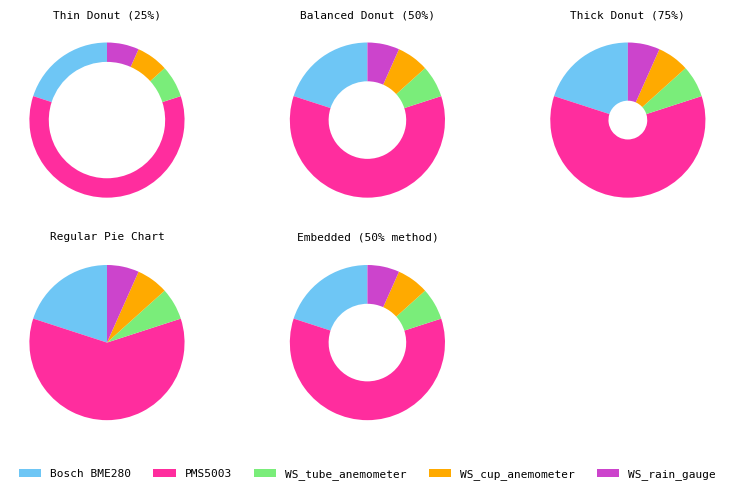

Approximately how many times larger is the value at PMS5003 compared to WS_tube_anemometer?

9.0